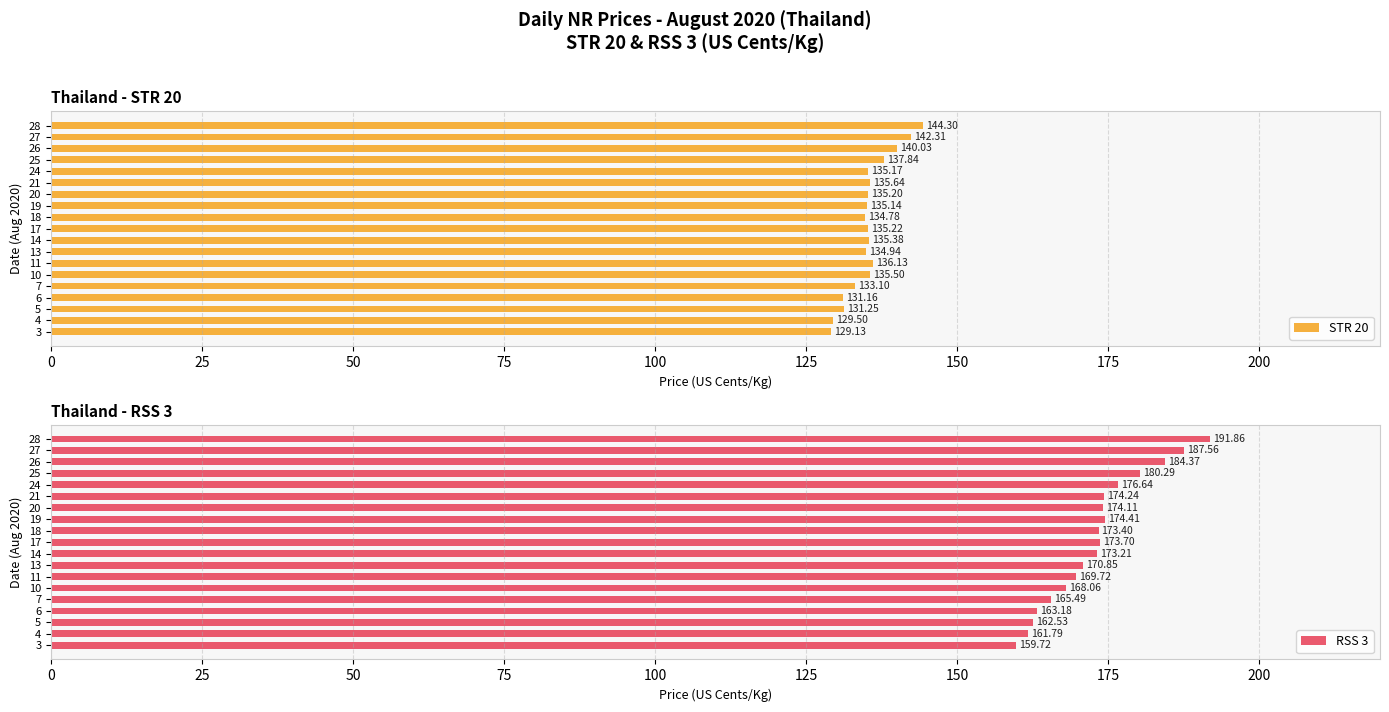

At which label does RSS 3 reach its peak?

28